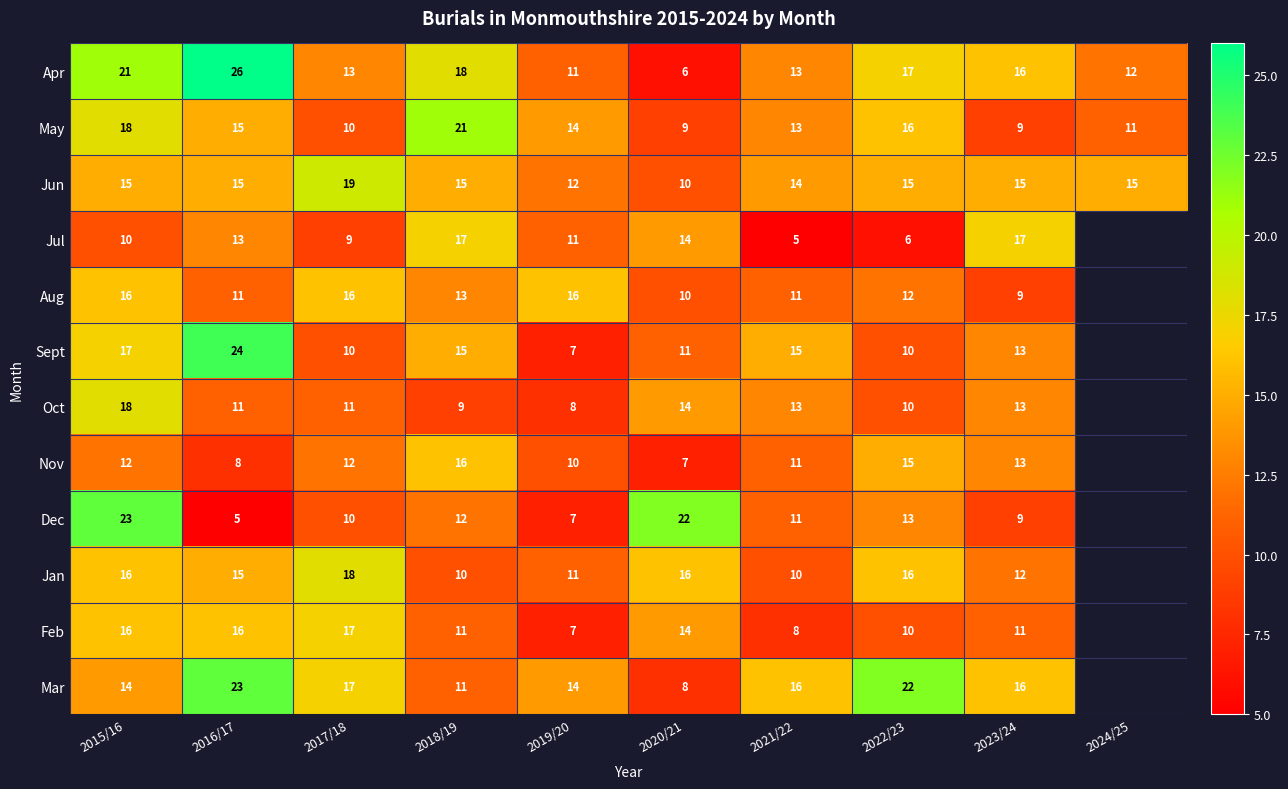

What is the difference between the Jan values at 2022/23 and 2023/24?

4